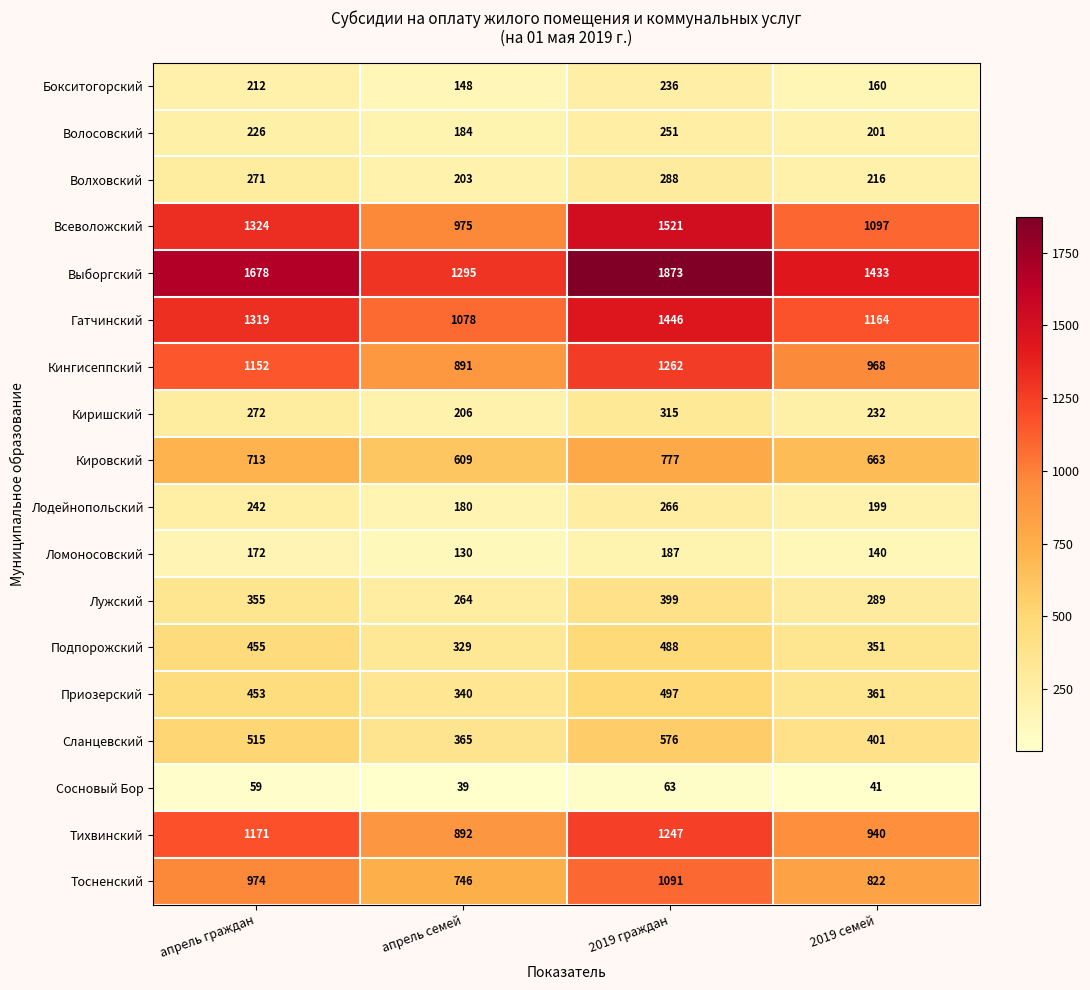

At how many categories does at least one series exceed 1057?

4